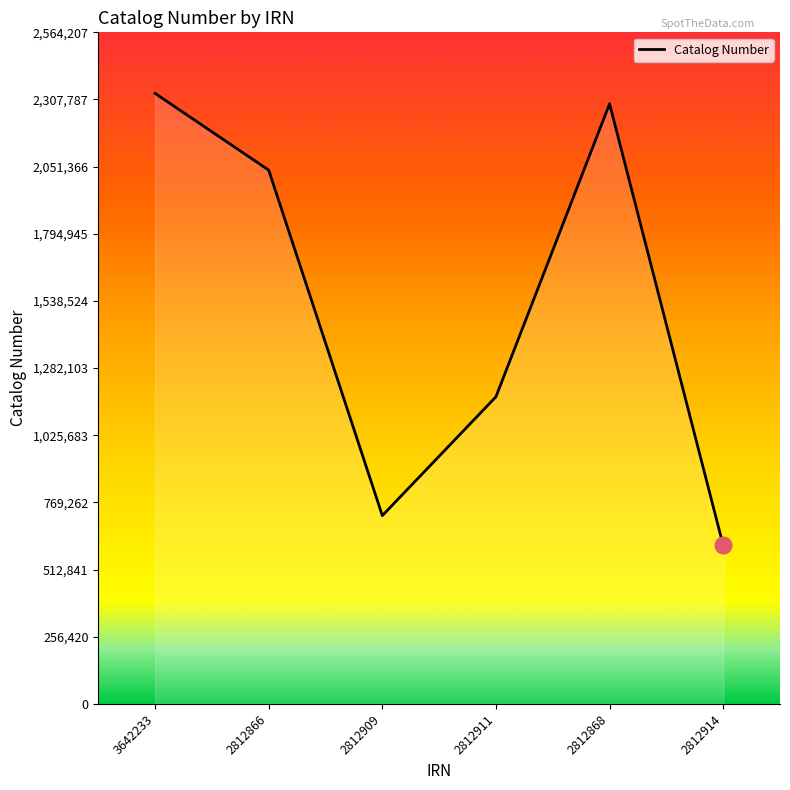

What is the greatest value displayed?

2331098